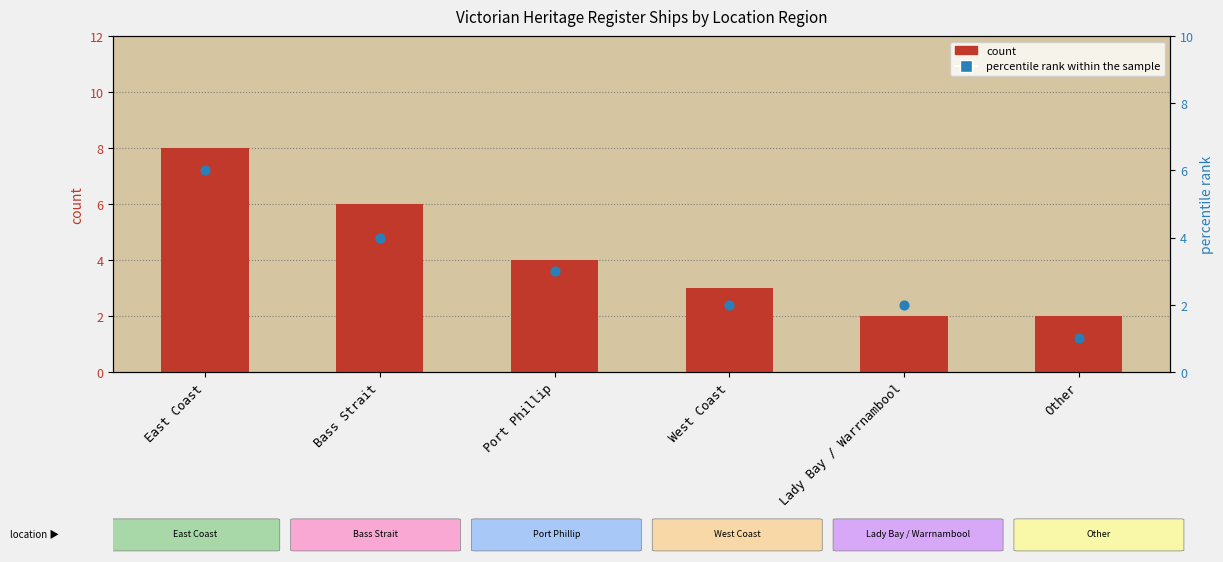

Which series has the largest Y range (max minus min)?

count